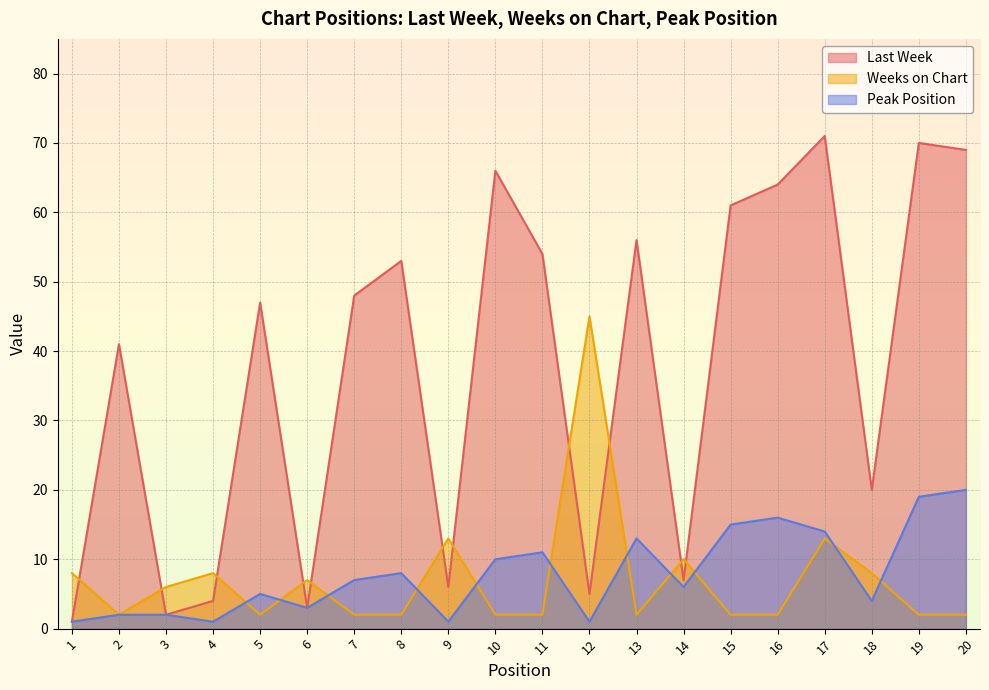

Which has a higher value, 13 or 15?

15